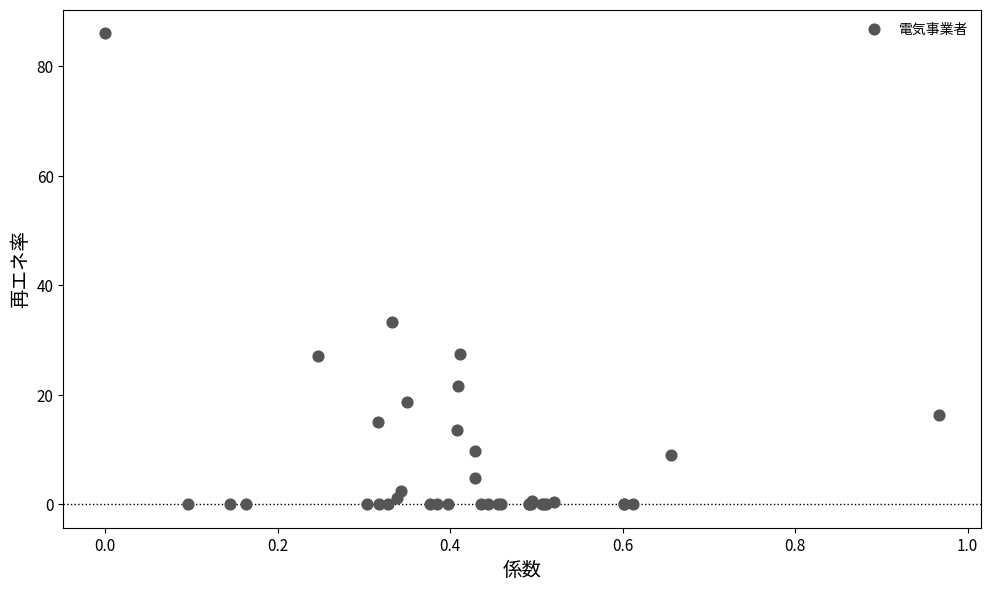

What Y value in the scatter plot is closest to 43?

33.3